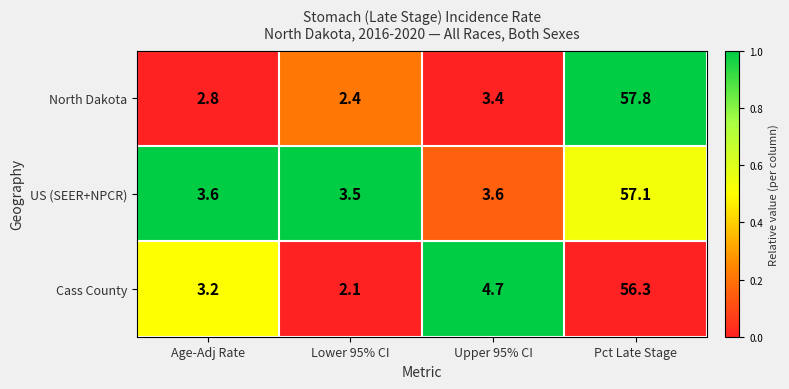

What is the sum of all Cass County values?

66.3